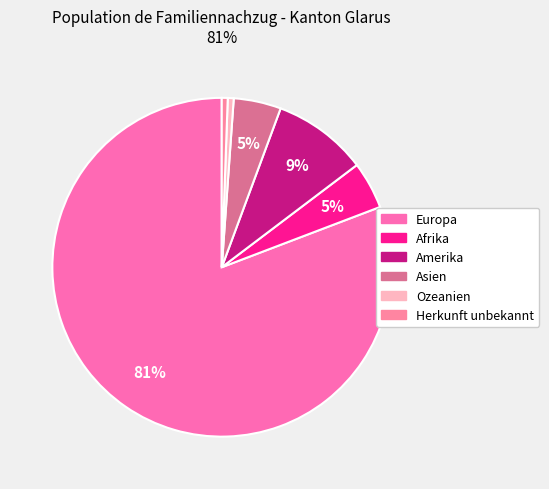

What percentage do Europa and Herkunft unbekannt together represent?

81.4%